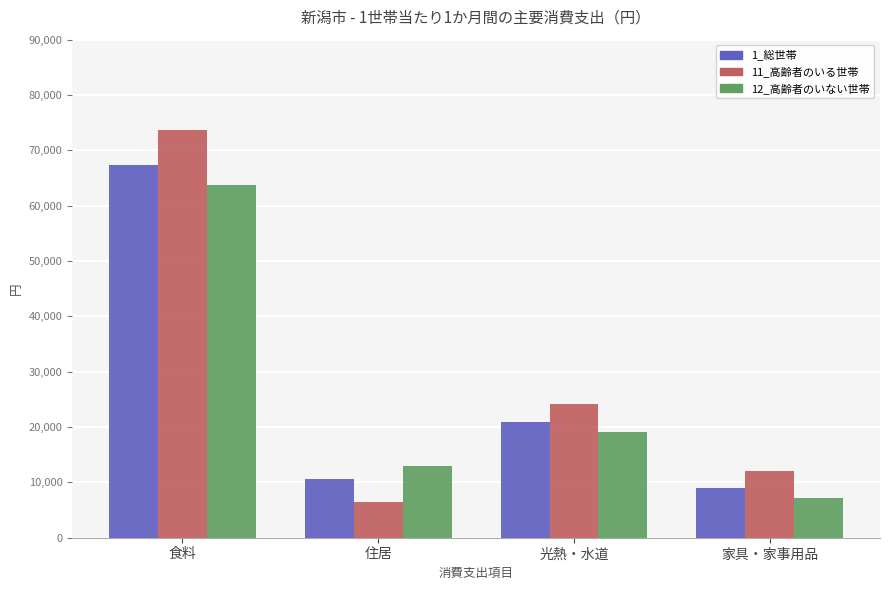

What value does the 11_高齢者のいる世帯 series have at 光熱・水道, to the nearest 10?

24080